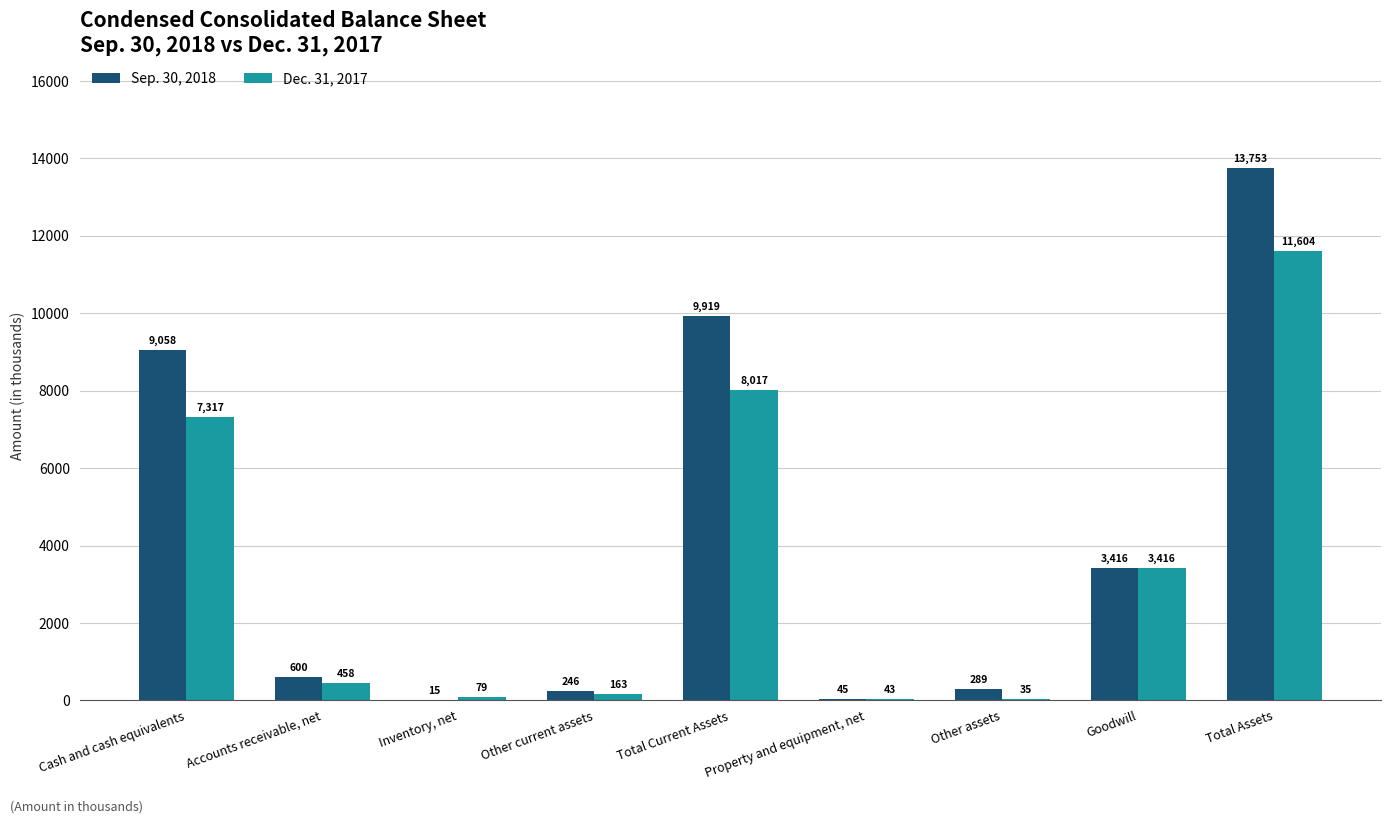

Is the value of Dec. 31, 2017 at Accounts receivable, net greater than the value of Sep. 30, 2018 at Total Current Assets?

No